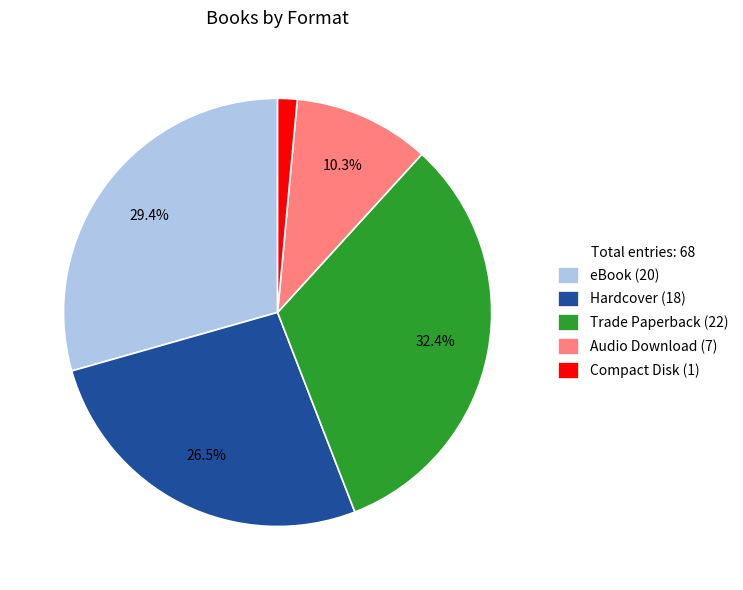

Which category has the smallest portion of the pie?

Compact Disk